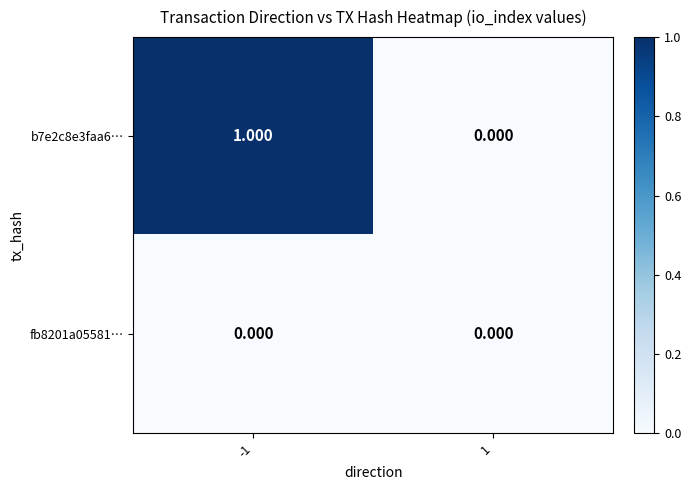

At which category is the sum across all series the highest?

-1